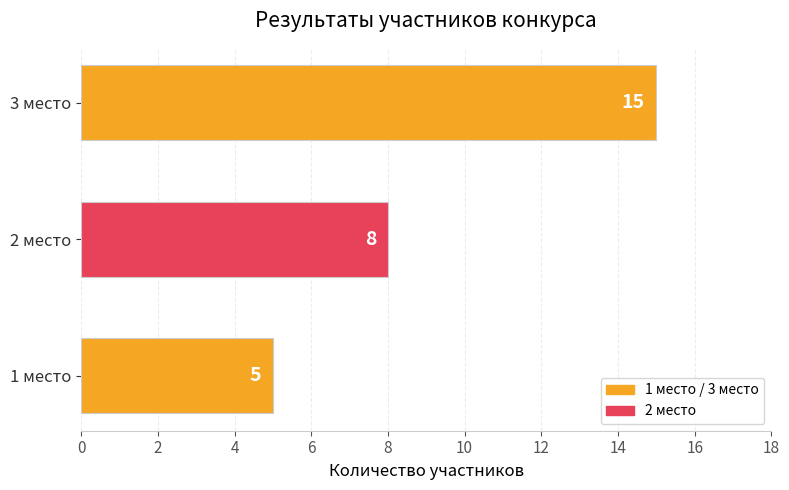

Between 2 место and 3 место, which is larger?

3 место